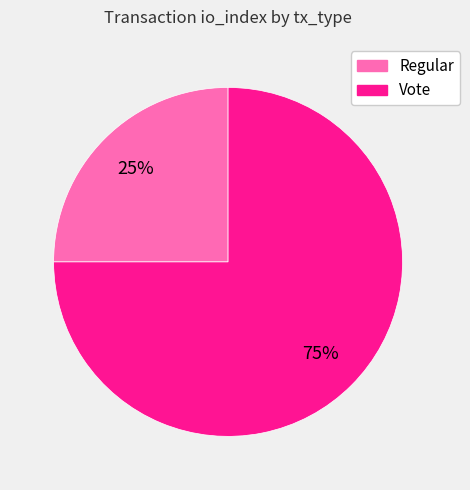

How many slices are in this pie chart?

2